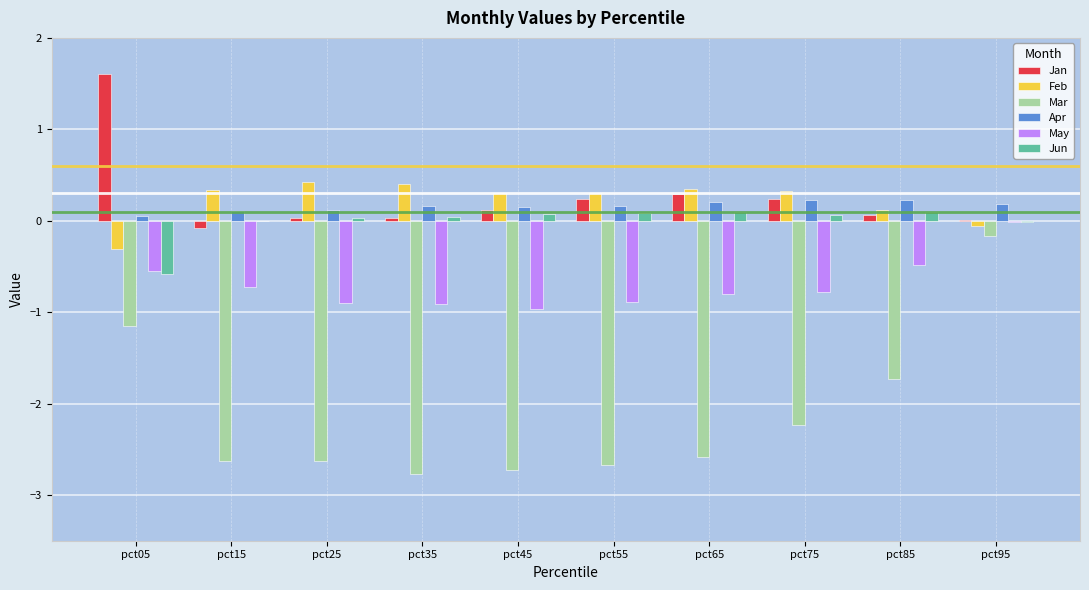

Is the value of Mar at pct25 greater than the value of Feb at pct65?

No